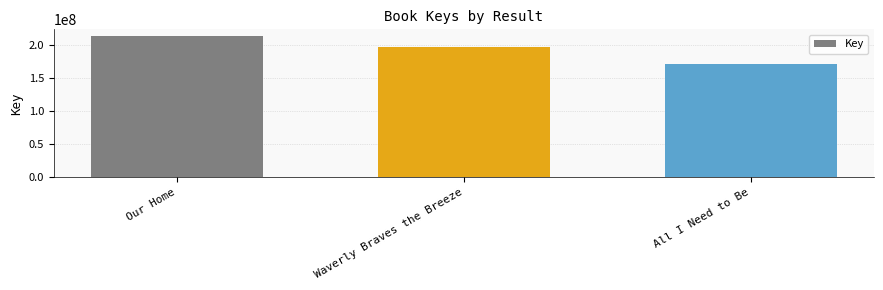

True or false: the data shows 171314184 at All I Need to Be.

True